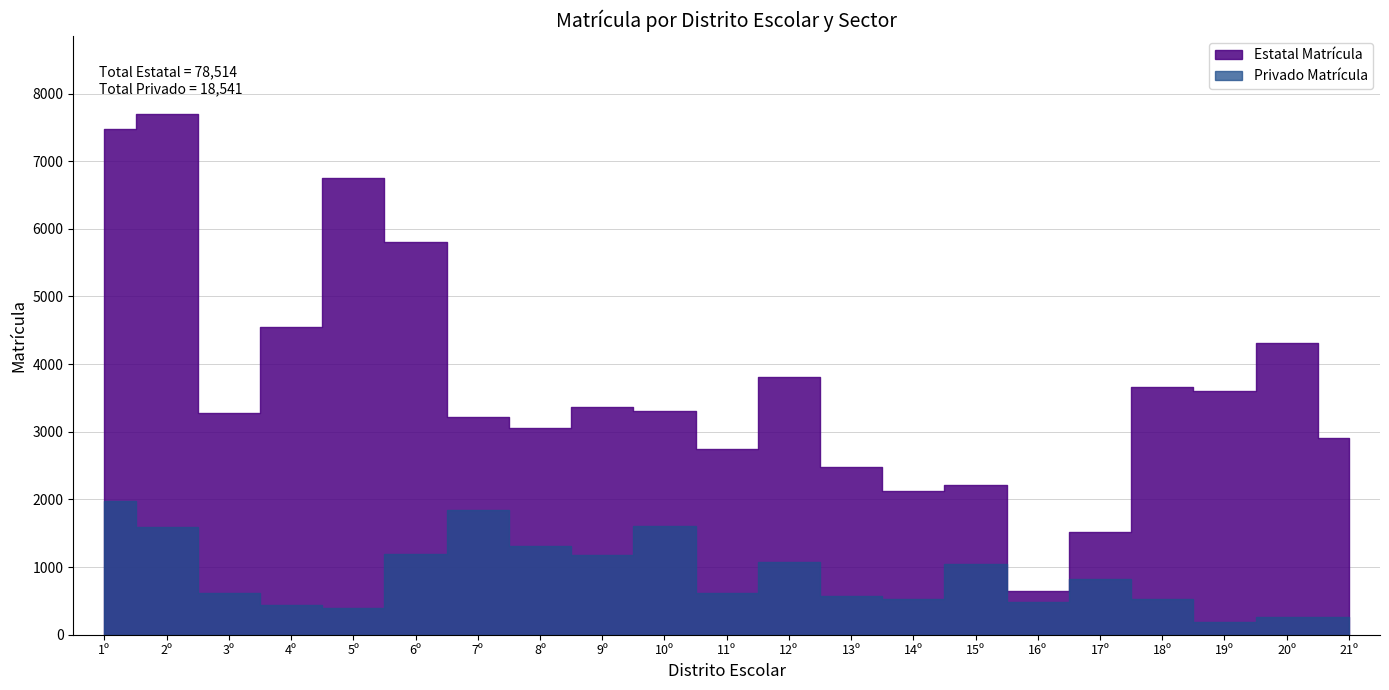

Read the Privado Matrícula value at 17º, to the nearest 100.

800